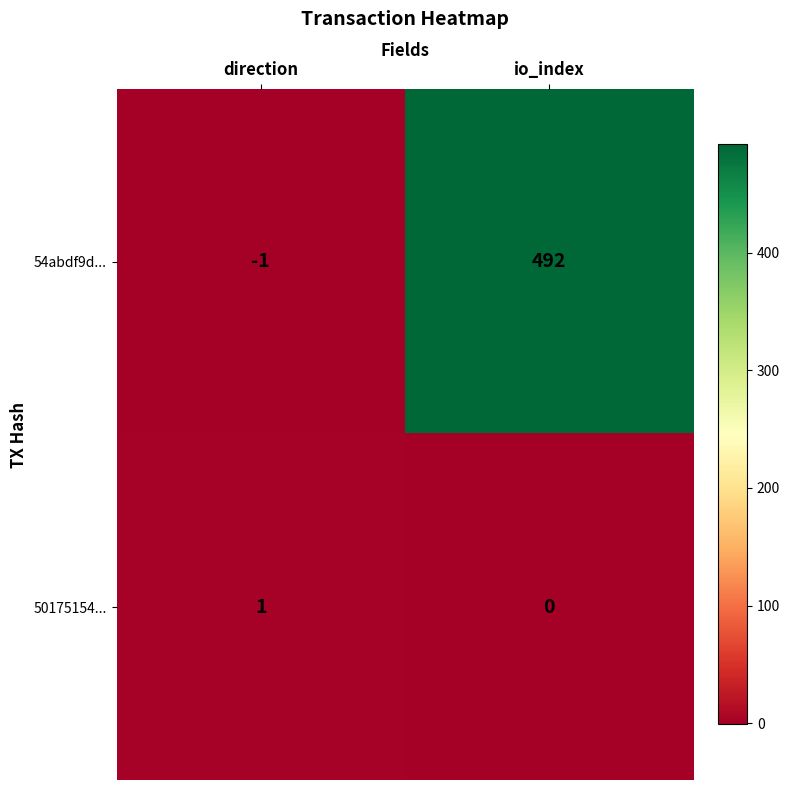

Rank the series by their average value, from lowest to highest.

50175154..., 54abdf9d...